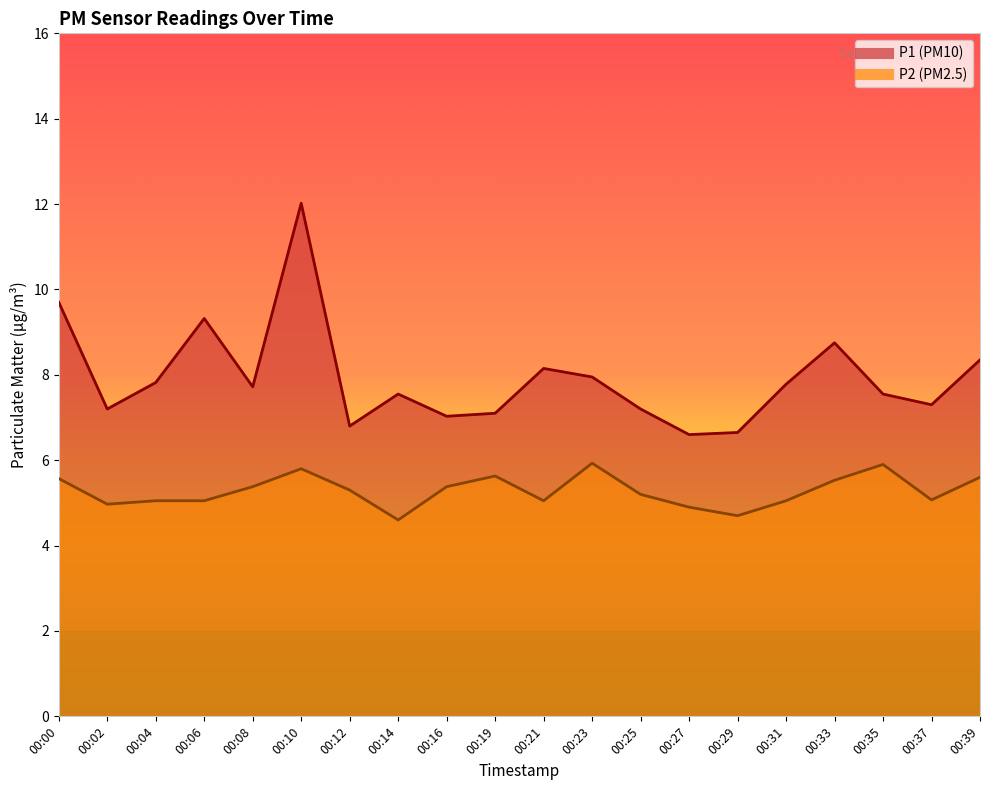

Which series has the largest total across all categories?

P1